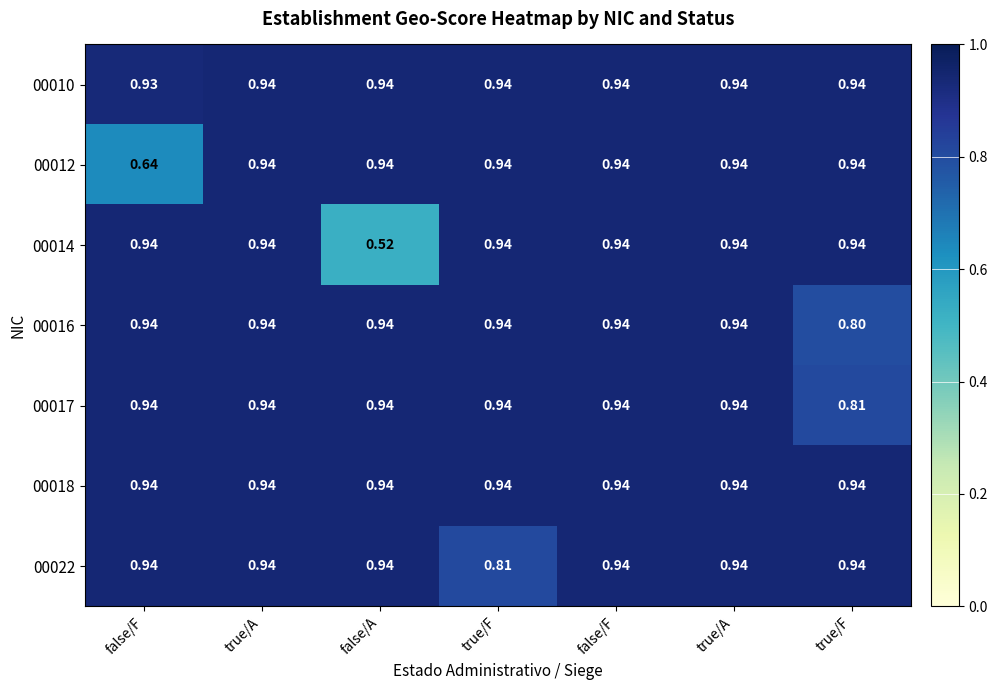

How many categories are shown in the chart?

7